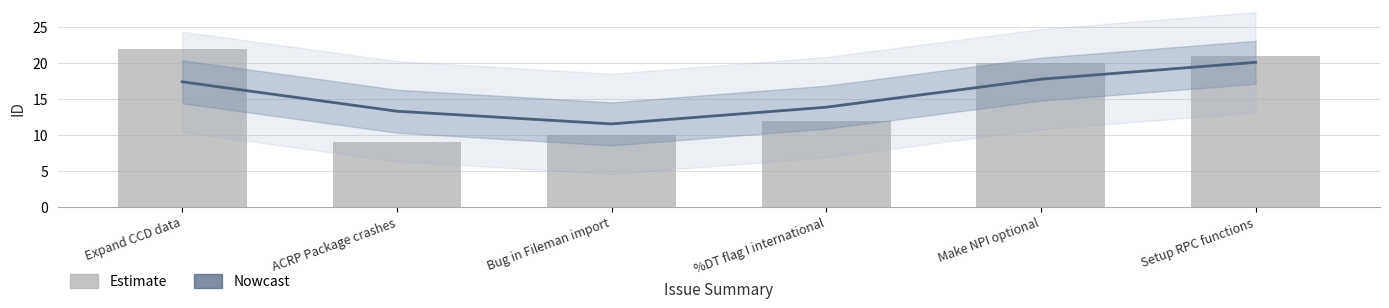

What is the maximum value shown in the chart?

22